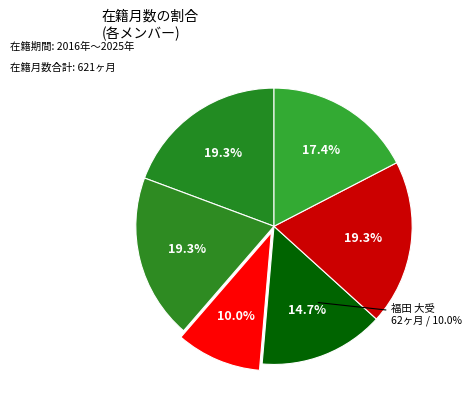

Is there any slice that represents more than half of the pie?

No